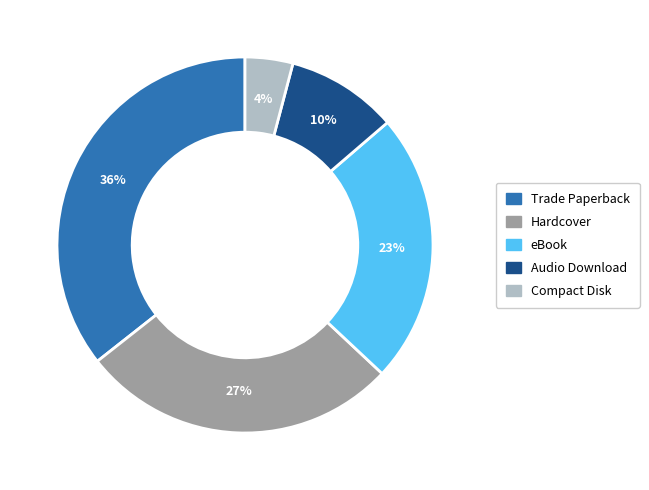

The eBook slice represents 23% of the pie. True or false?

True